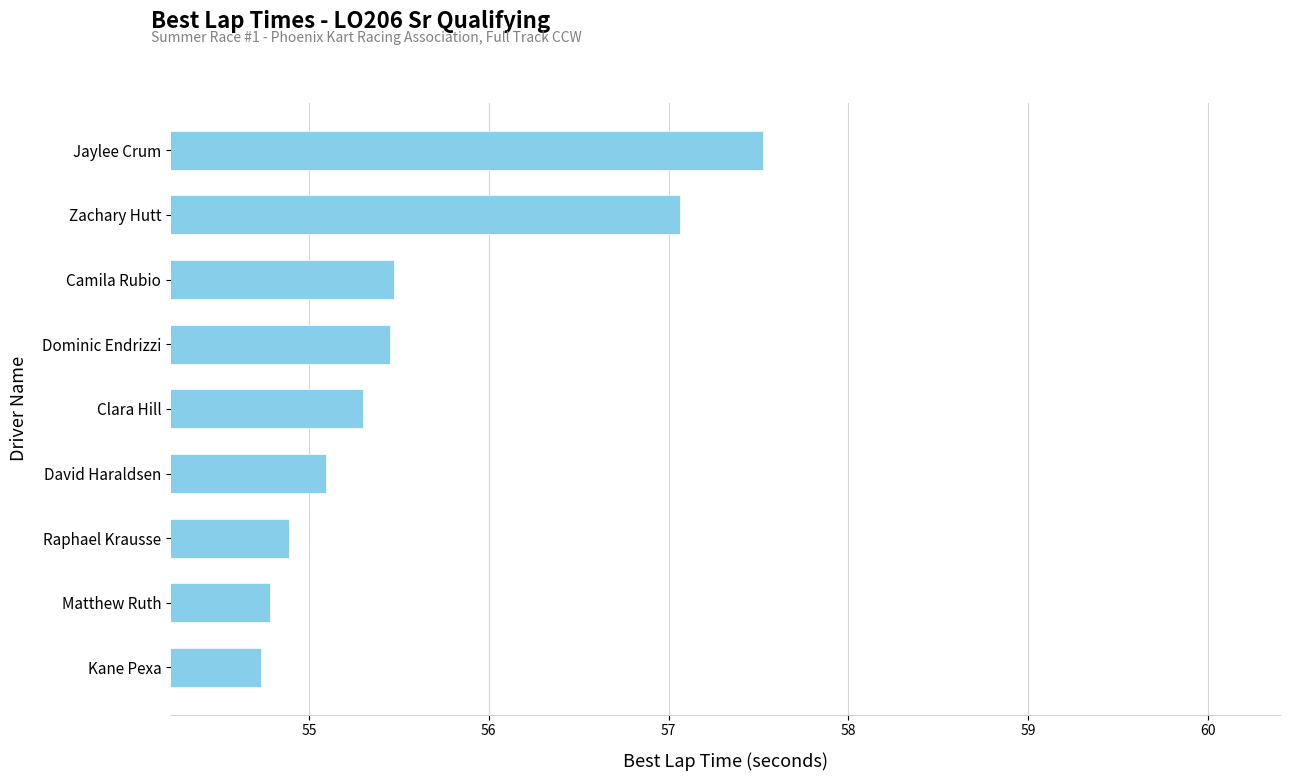

The value at Kane Pexa is 28.3. True or false?

False